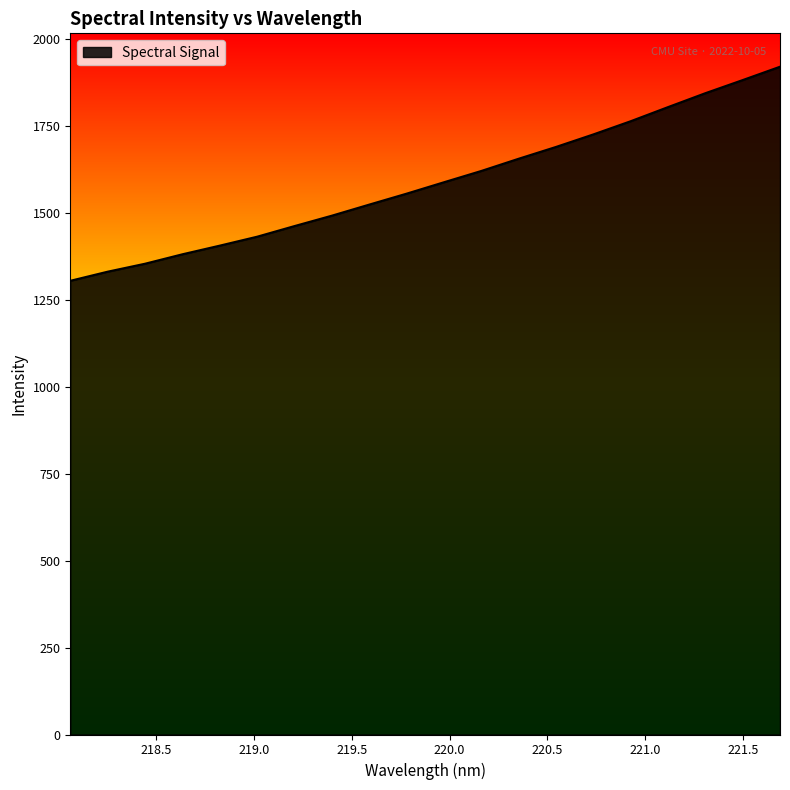

What is the sum of all values?

31742.7